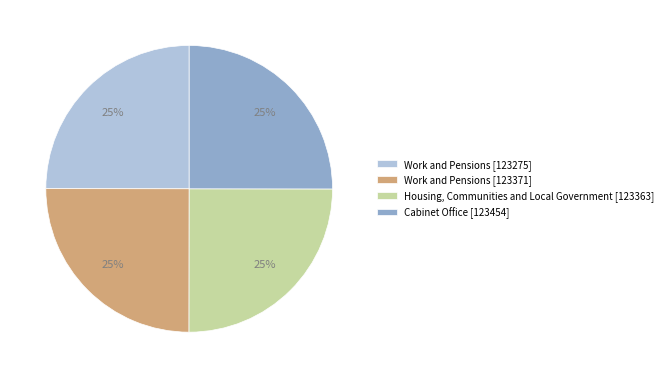

The Work and Pensions [123275] slice represents 32% of the pie. True or false?

False